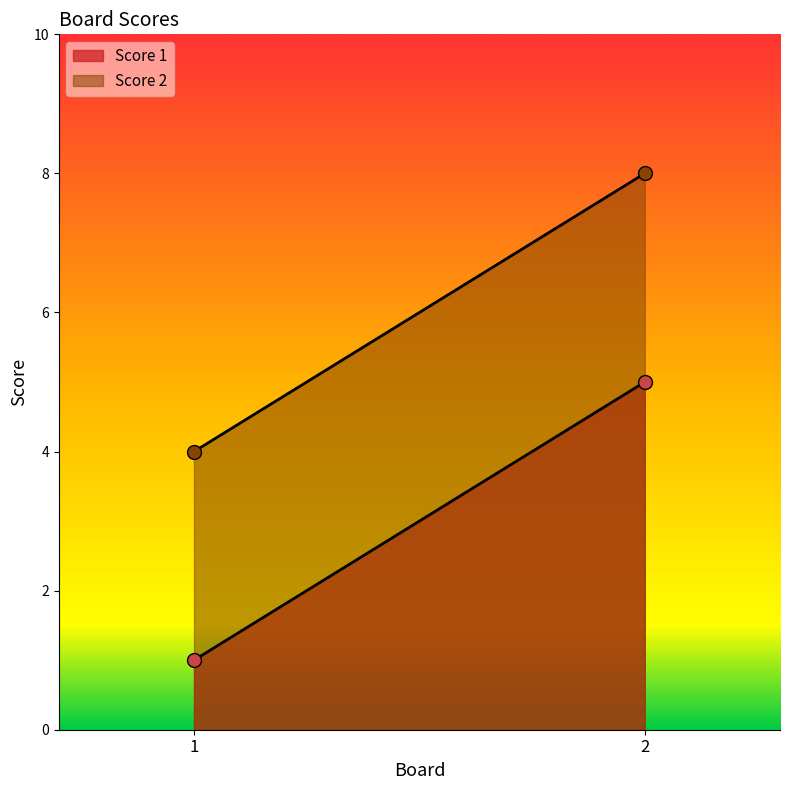

What is the lowest value of the Score 1 series?

1